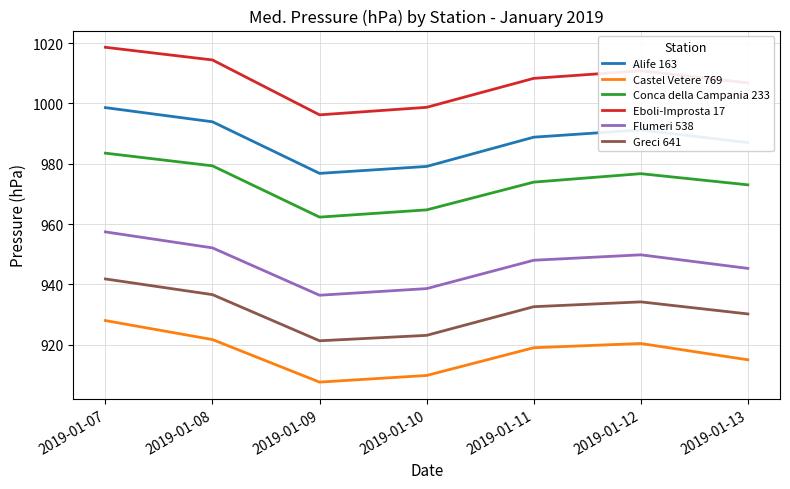

Reading left to right, what are all the values shown in this chart?

Alife 163: 998.6	993.9	976.8	979.1	988.8	991.2	987.0
Castel Vetere 769: 928.0	921.7	907.6	909.8	919.0	920.4	915.0
Conca della Campania 233: 983.5	979.3	962.3	964.7	973.9	976.7	973.0
Eboli-Improsta 17: 1018.6	1014.4	996.2	998.7	1008.3	1010.8	1006.8
Flumeri 538: 957.4	952.1	936.4	938.6	948.0	949.8	945.3
Greci 641: 941.8	936.6	921.3	923.1	932.6	934.2	930.2